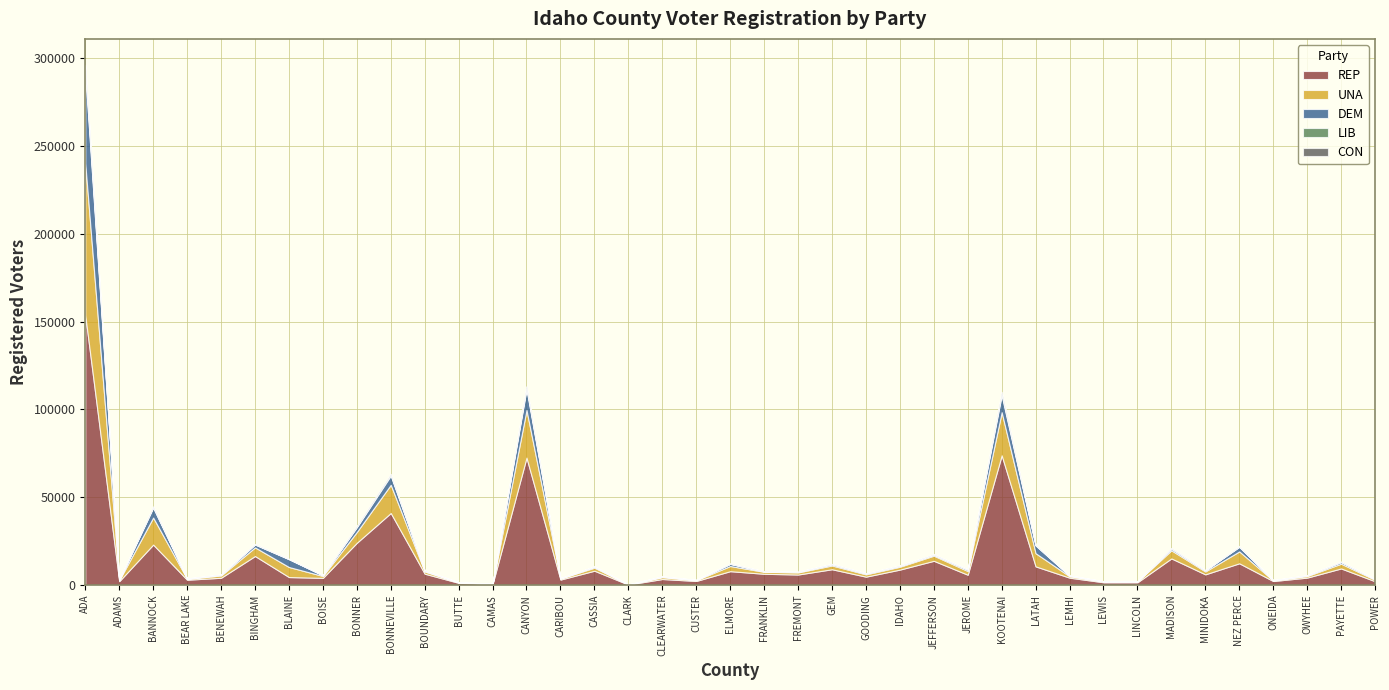

What is the spread (max minus min) of values at BUTTE?

1282